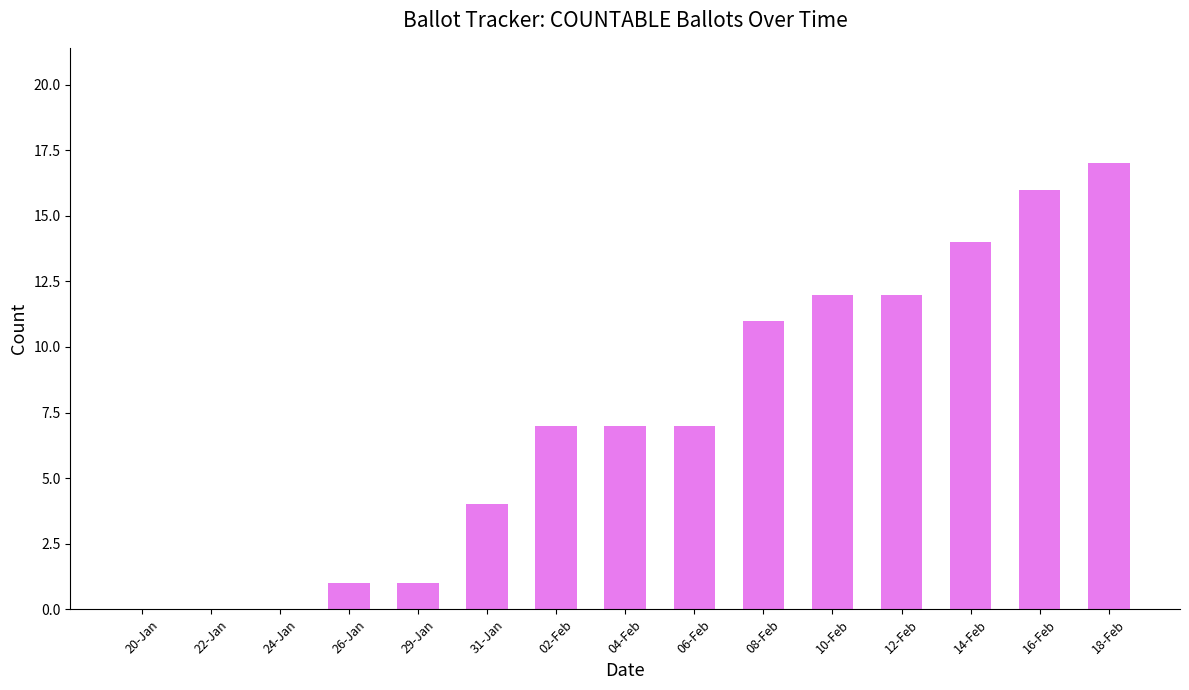

What is the maximum value shown in the chart?

17